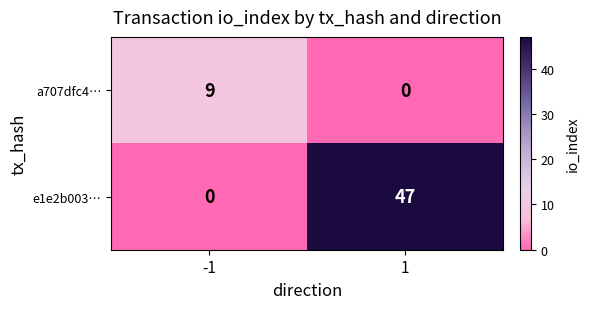

At how many categories does at least one series exceed 14?

1